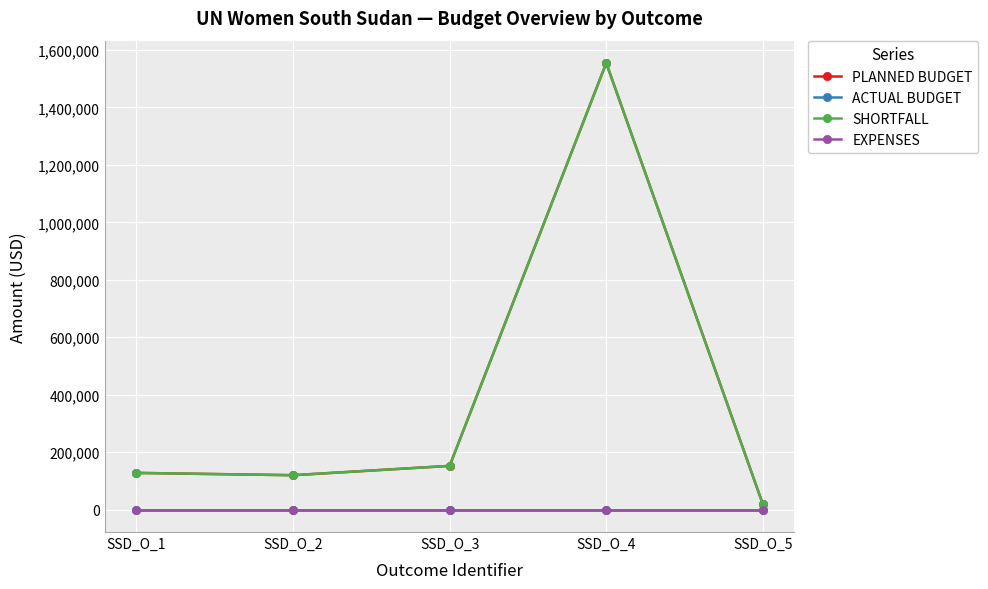

Where is SHORTFALL nearest to the value 786392?

SSD_O_3